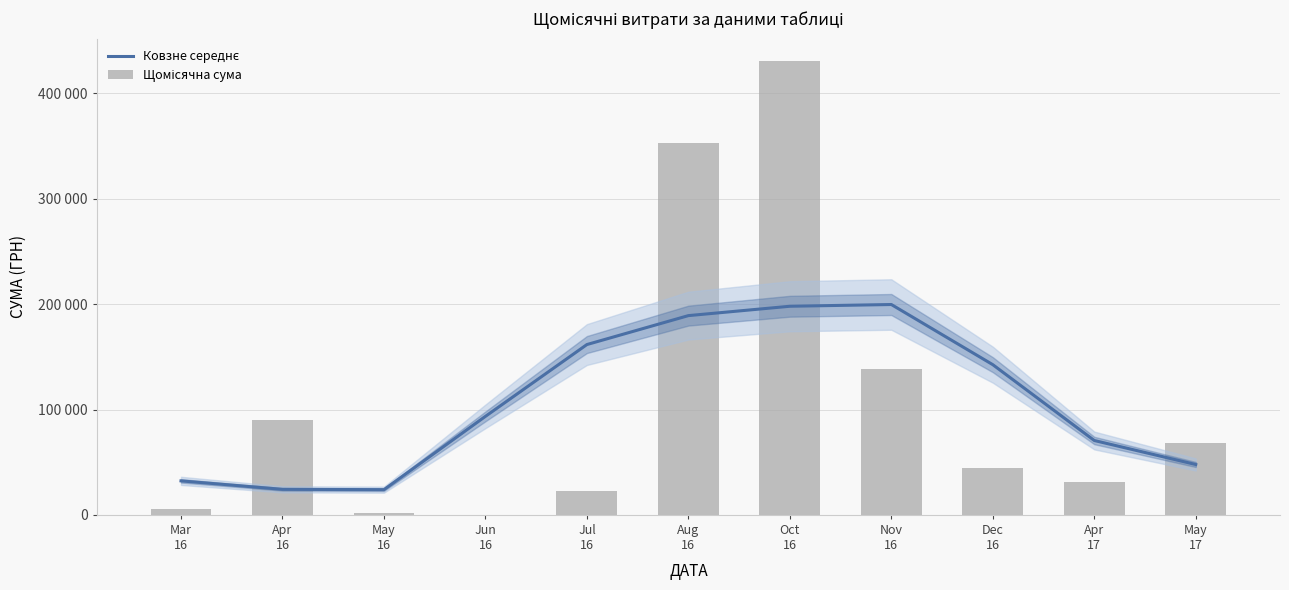

Reading left to right, what are all the values shown in this chart?

Ковзне середнє: 32262.1	24226.6	23924.1	93481.5	161649.5	189113.9	197999.2	199652.0	142543.3	70575.1	47798.2
Щомісячна сума: 5626.5	89576.3	1583.6	120.0	22714.3	353413.5	430416.3	138905.7	44546.3	30978.0	67870.2